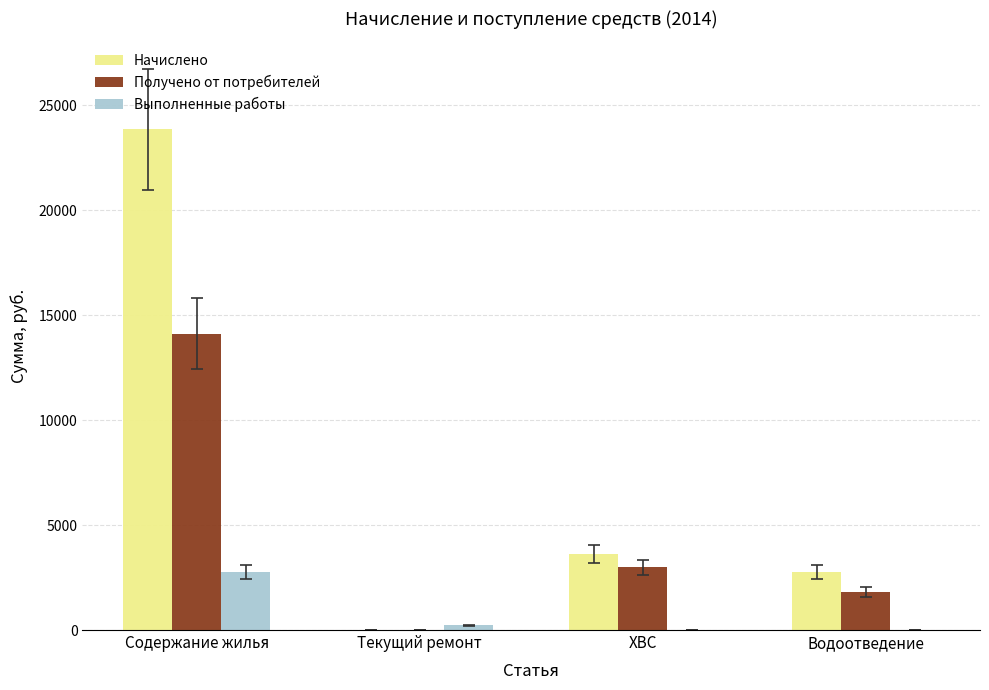

Between Текущий ремонт and Водоотведение, which series saw the biggest shift?

Начислено